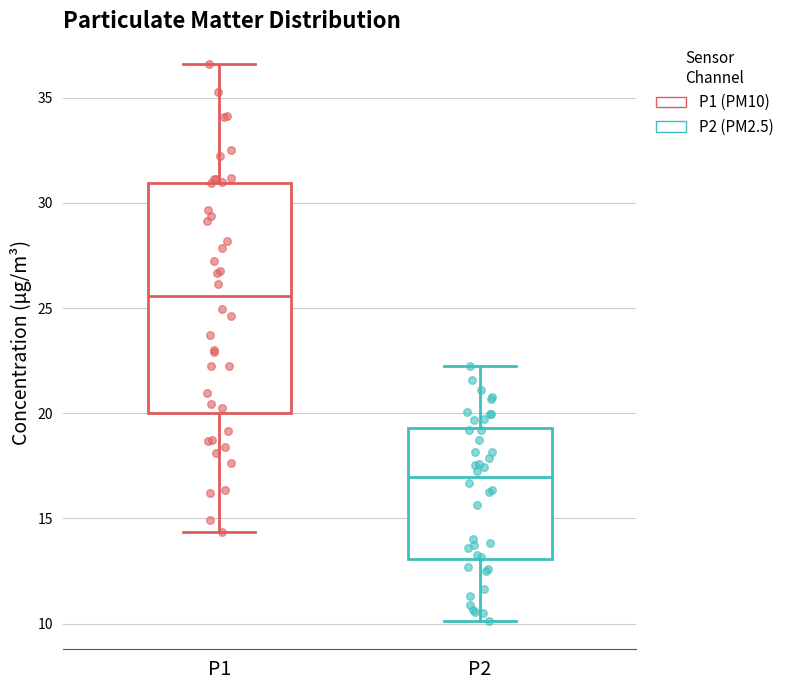

Where does the median line of the box for P2 sit on the y-axis? The values are not printed on the chart, so give them approximately, as read against the axis.

17.0